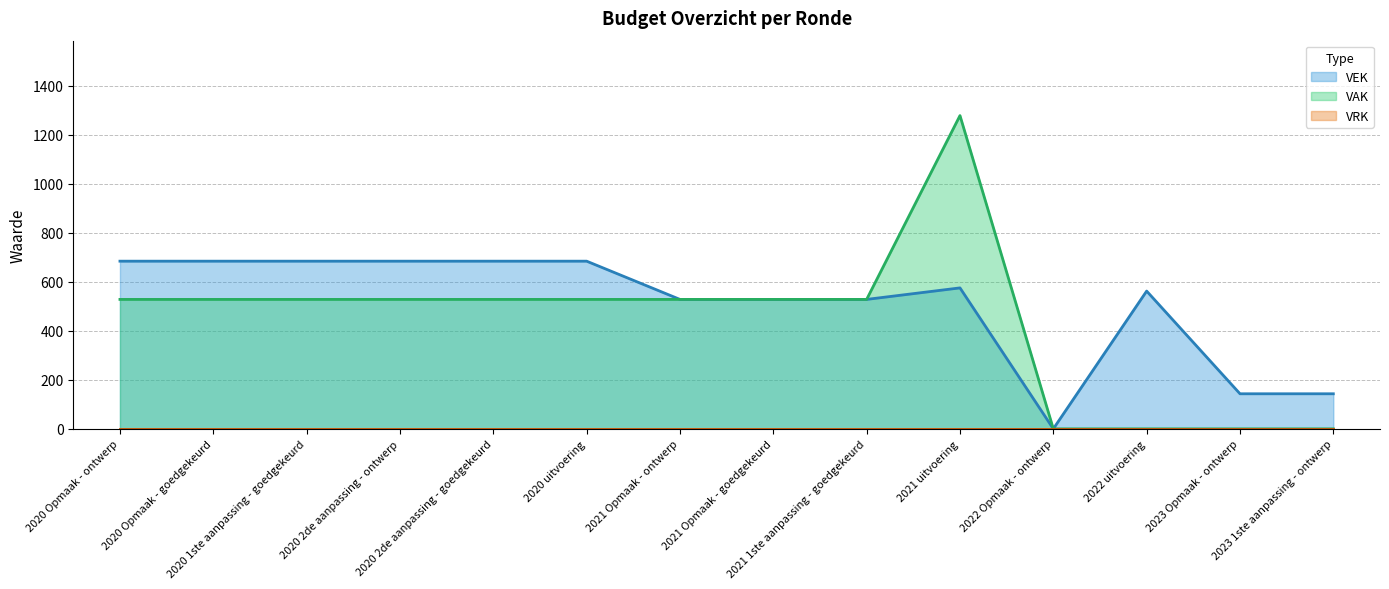

How many distinct data groups are displayed?

3